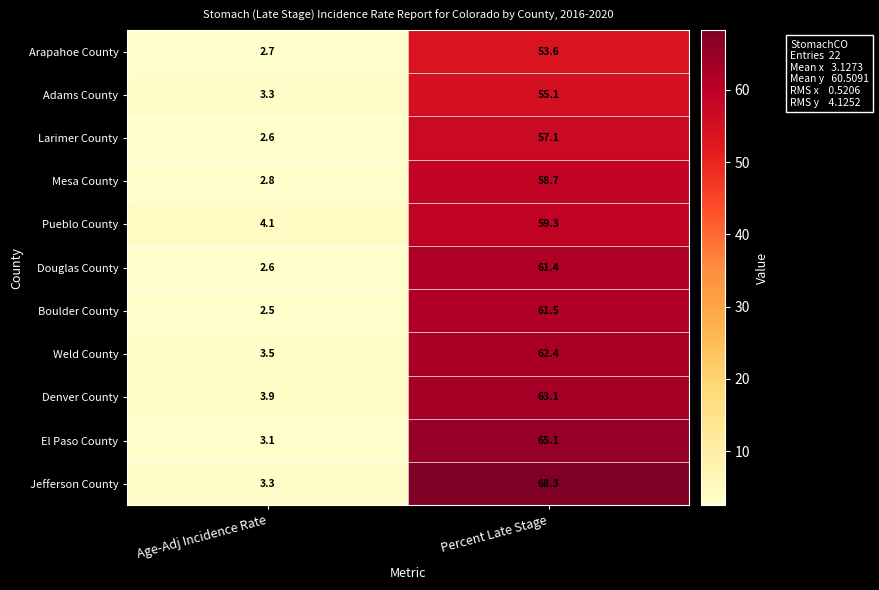

At which category is the sum across all series the highest?

Percent Late Stage